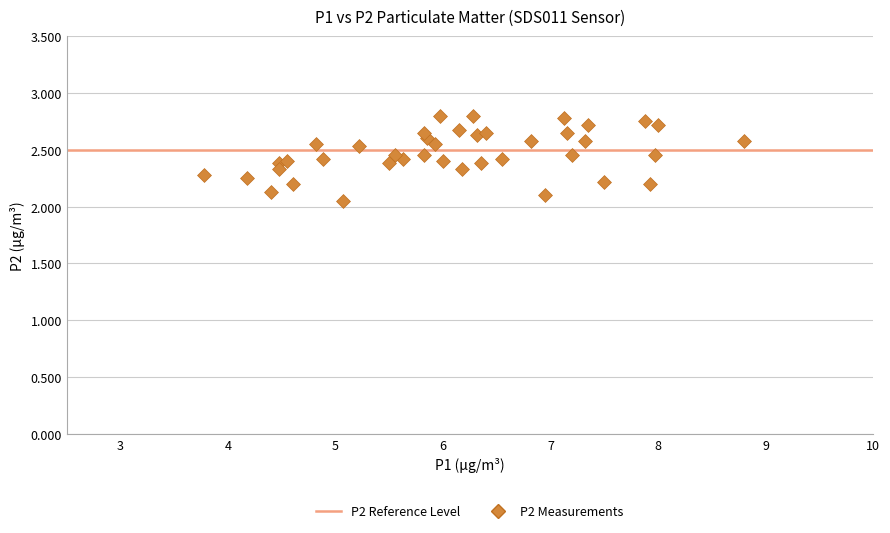

What is the range of X values (max minus min)?

5.0